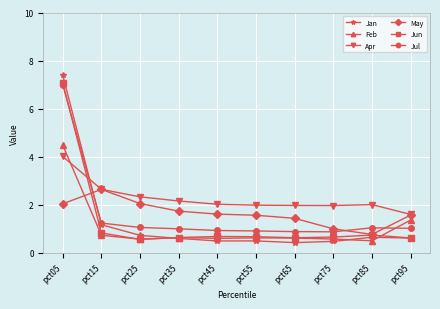

Which series has the largest total across all categories?

Apr